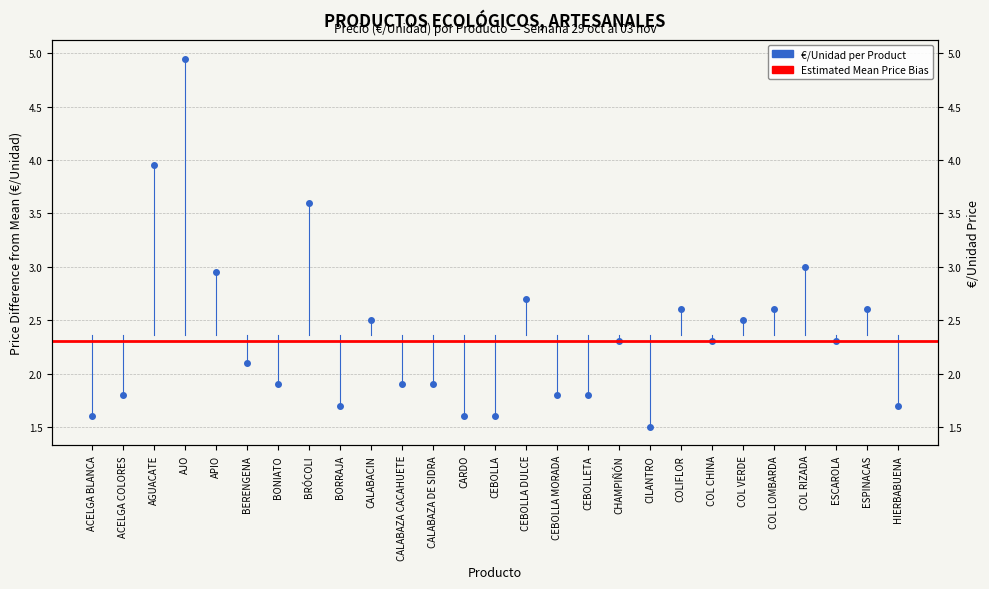

Which label corresponds to the largest value in the chart?

AJO